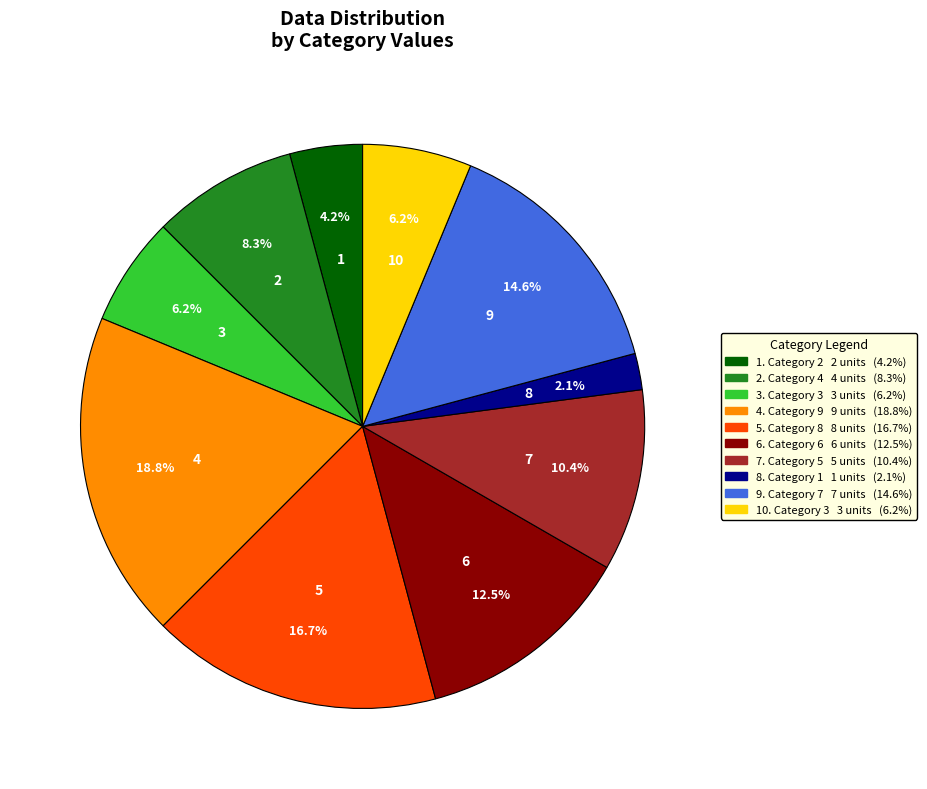

Is there a majority slice in this chart?

No